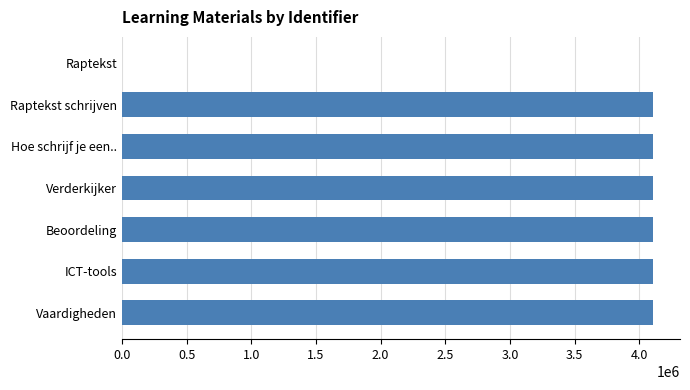

What is the approximate value at ICT-tools?

4109023